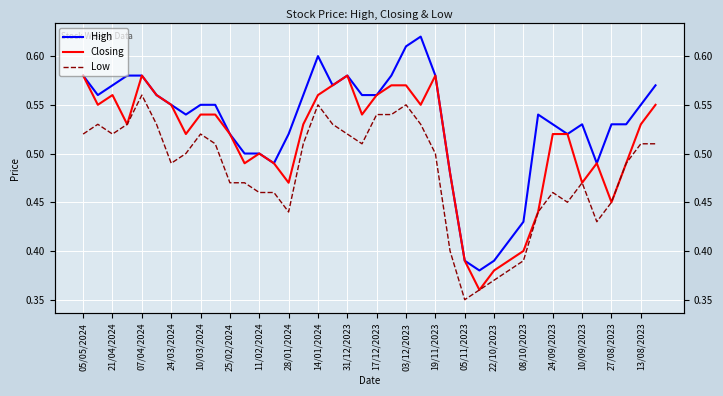

Reading left to right, transcribe all the data shown in this chart.

High: 0.6	0.6	0.6	0.6	0.6	0.6	0.6	0.5	0.6	0.6	0.5	0.5	0.5	0.5	0.5	0.6	0.6	0.6	0.6	0.6	0.6	0.6	0.6	0.6	0.6	0.5	0.4	0.4	0.4	0.4	0.4	0.5	0.5	0.5	0.5	0.5	0.5	0.5	0.6	0.6
Closing: 0.6	0.6	0.6	0.5	0.6	0.6	0.6	0.5	0.5	0.5	0.5	0.5	0.5	0.5	0.5	0.5	0.6	0.6	0.6	0.5	0.6	0.6	0.6	0.6	0.6	0.5	0.4	0.4	0.4	0.4	0.4	0.4	0.5	0.5	0.5	0.5	0.5	0.5	0.5	0.6
Low: 0.5	0.5	0.5	0.5	0.6	0.5	0.5	0.5	0.5	0.5	0.5	0.5	0.5	0.5	0.4	0.5	0.6	0.5	0.5	0.5	0.5	0.5	0.6	0.5	0.5	0.4	0.3	0.4	0.4	0.4	0.4	0.4	0.5	0.5	0.5	0.4	0.5	0.5	0.5	0.5